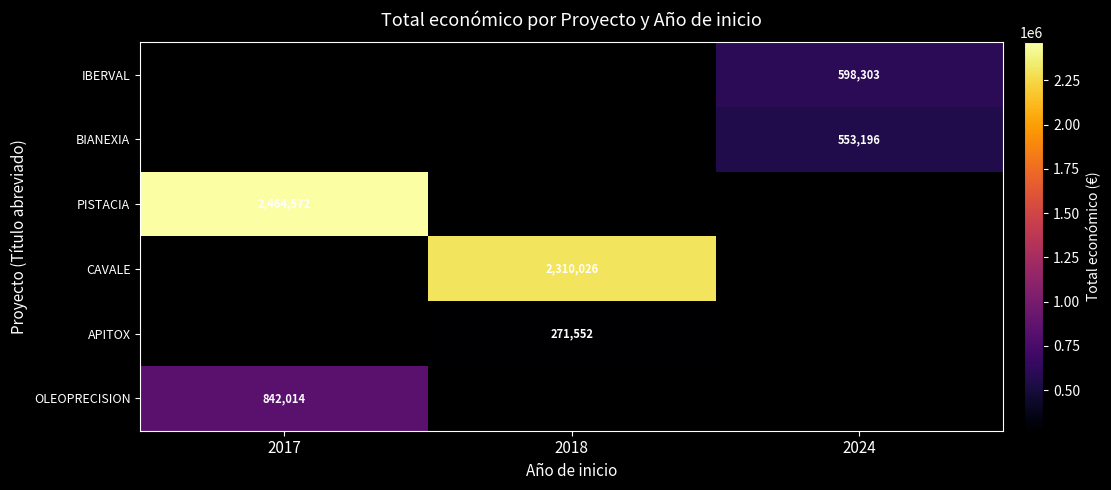

The value of CAVALE at 2018 is 994140.6. True or false?

False